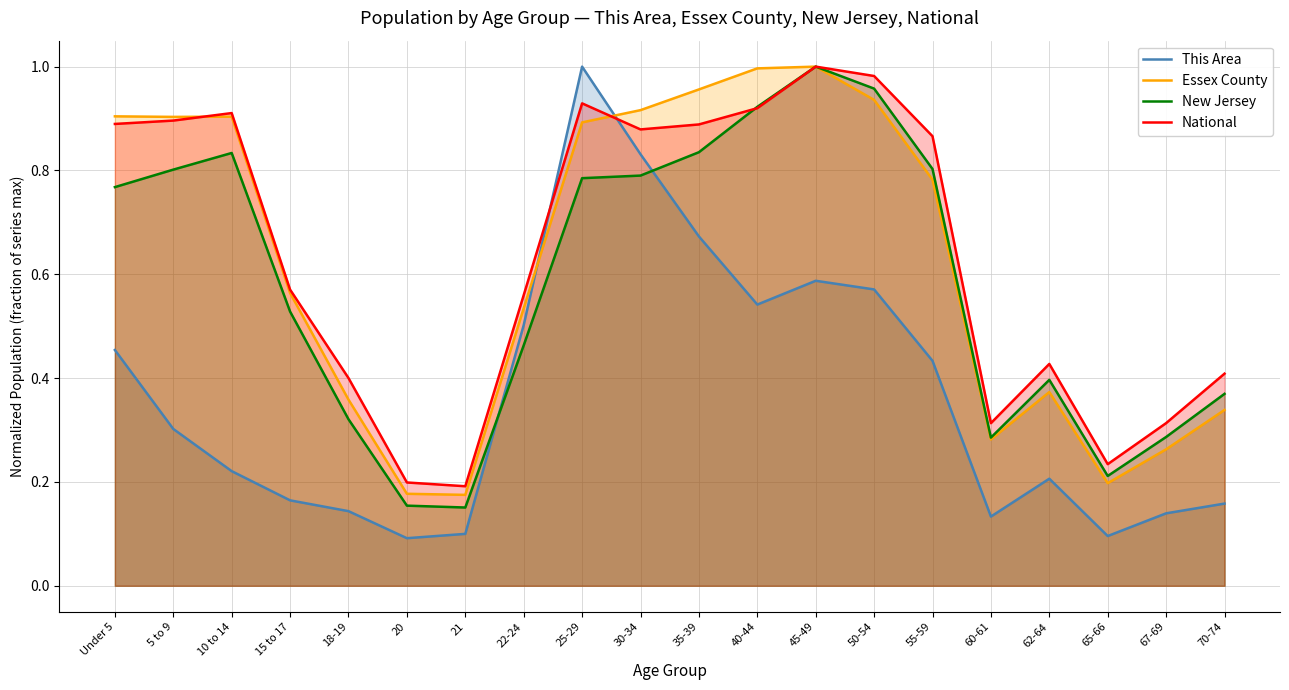

Which series has the largest total across all categories?

National